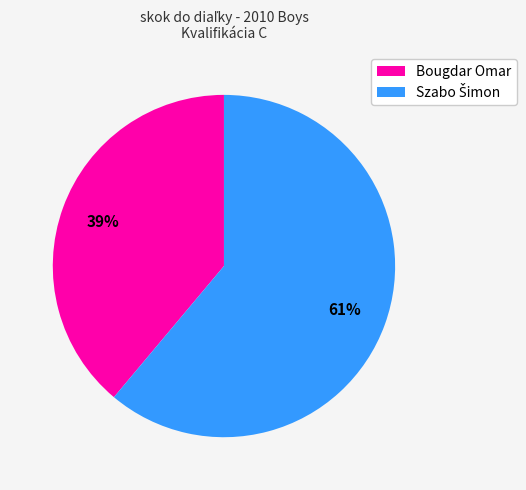

What percentage is the Bougdar Omar slice, to the nearest percent?

39%